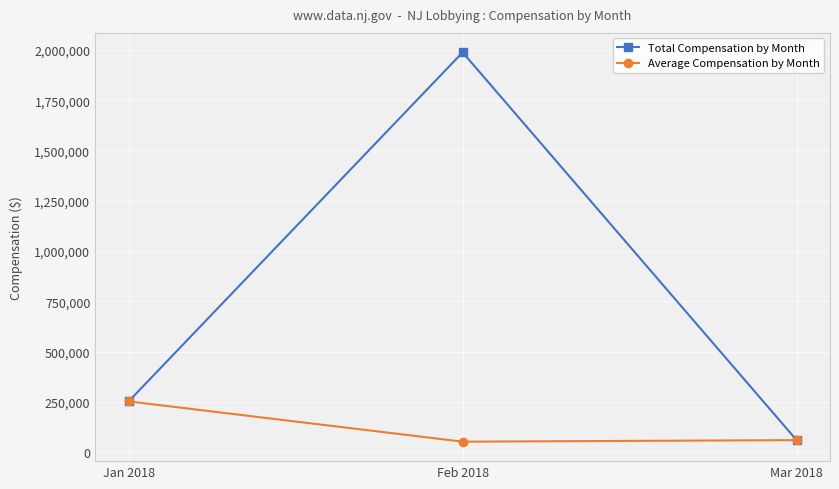

The value of Average Compensation by Month at Feb 2018 is 52306.8. True or false?

True